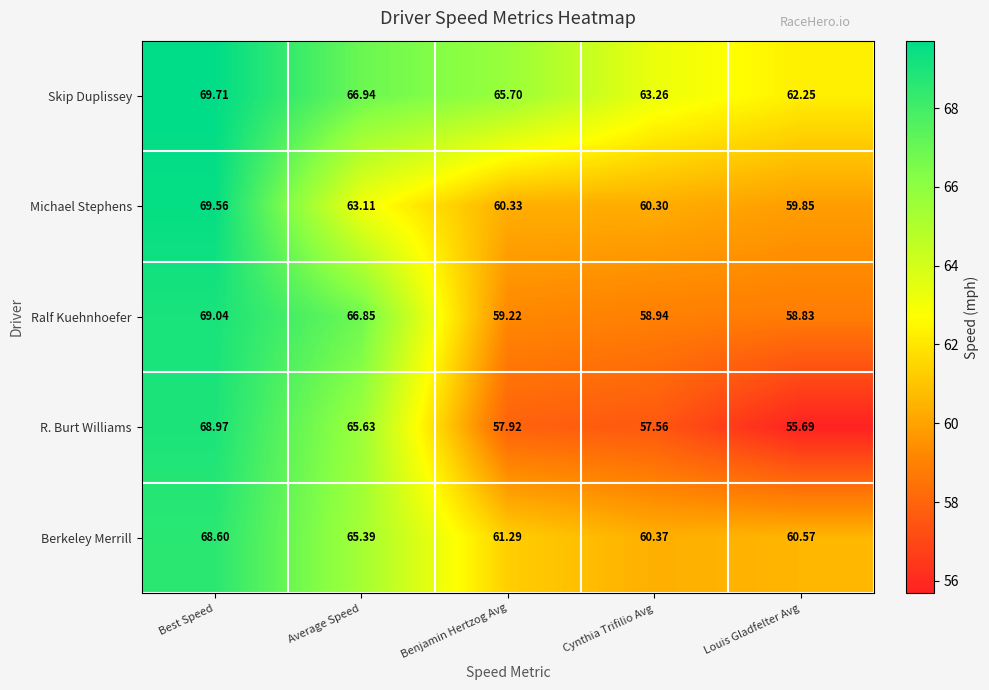

What is the total value across all series at Benjamin Hertzog Avg?

304.5